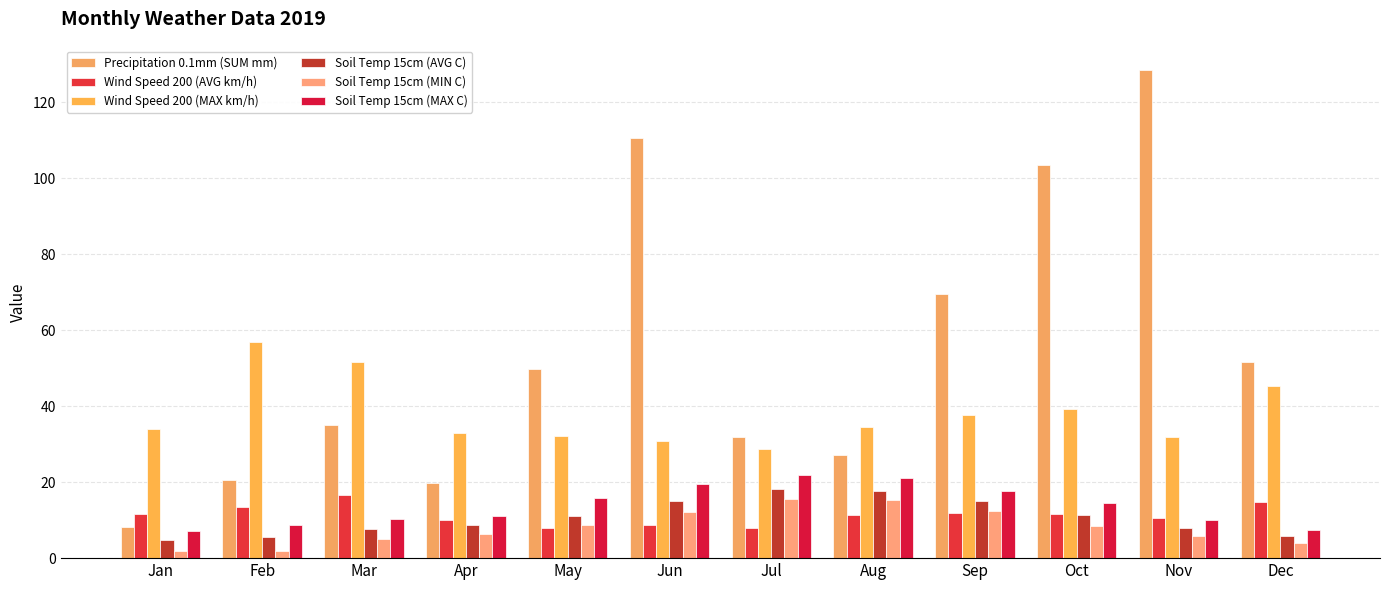

What are all the series names shown in the legend?

Precipitation 0.1mm (SUM mm), Wind Speed 200 (AVG km/h), Wind Speed 200 (MAX km/h), Soil Temp 15cm (AVG C), Soil Temp 15cm (MIN C), Soil Temp 15cm (MAX C)